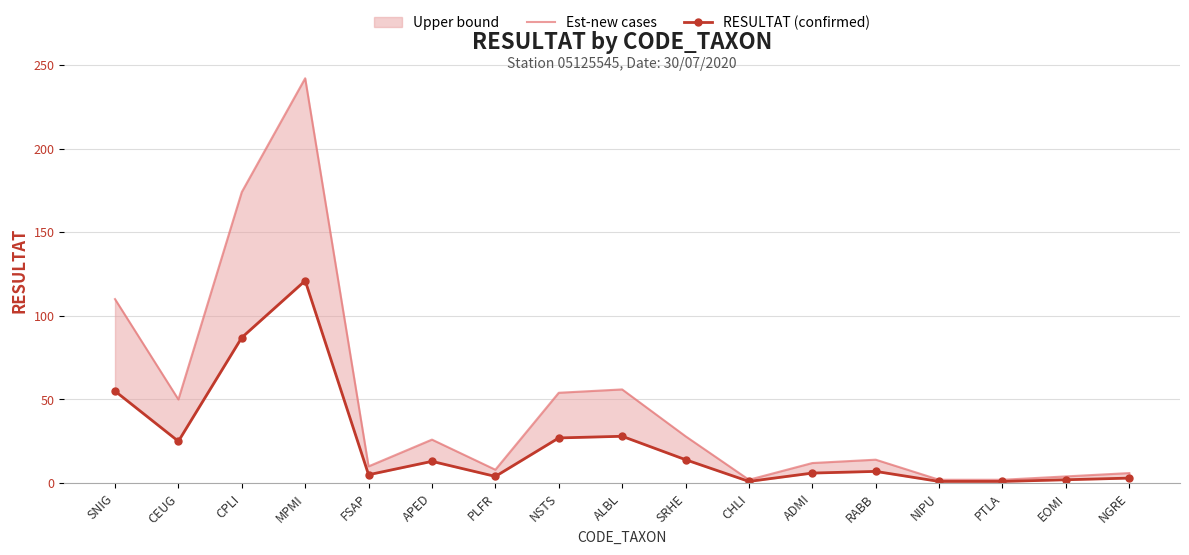

What is the label of the 10th point from the right?

NSTS